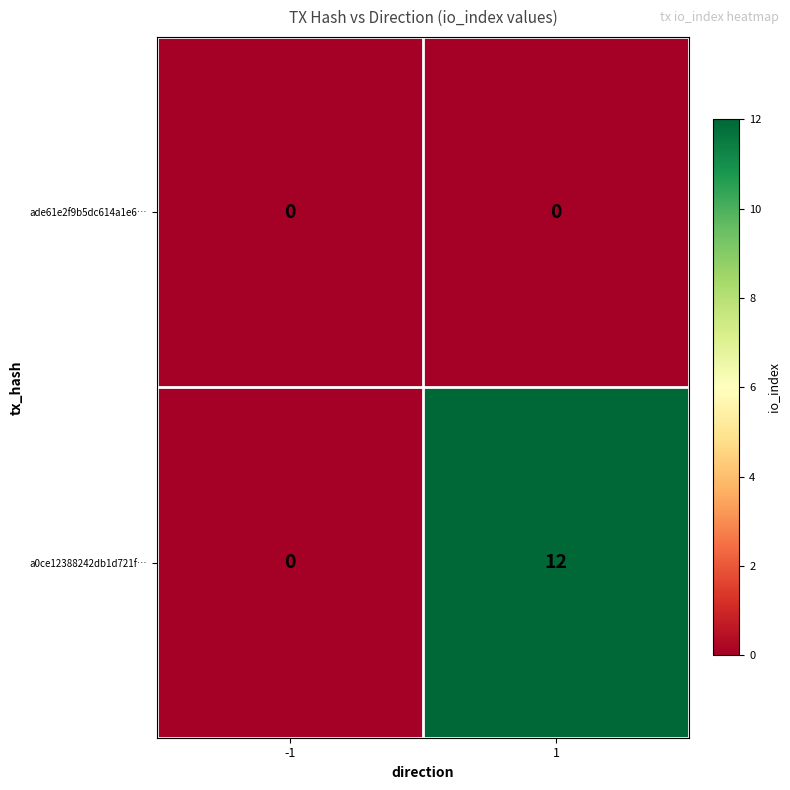

List the series in order of their peak value, lowest first.

ade61e2f9b5dc614a1e6…, a0ce12388242db1d721f…